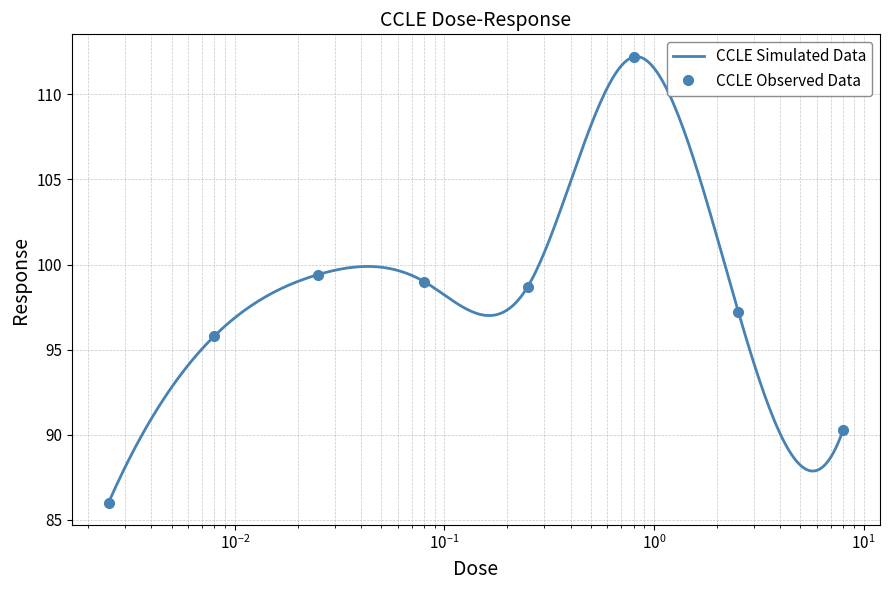

What is the greatest value displayed?

112.2